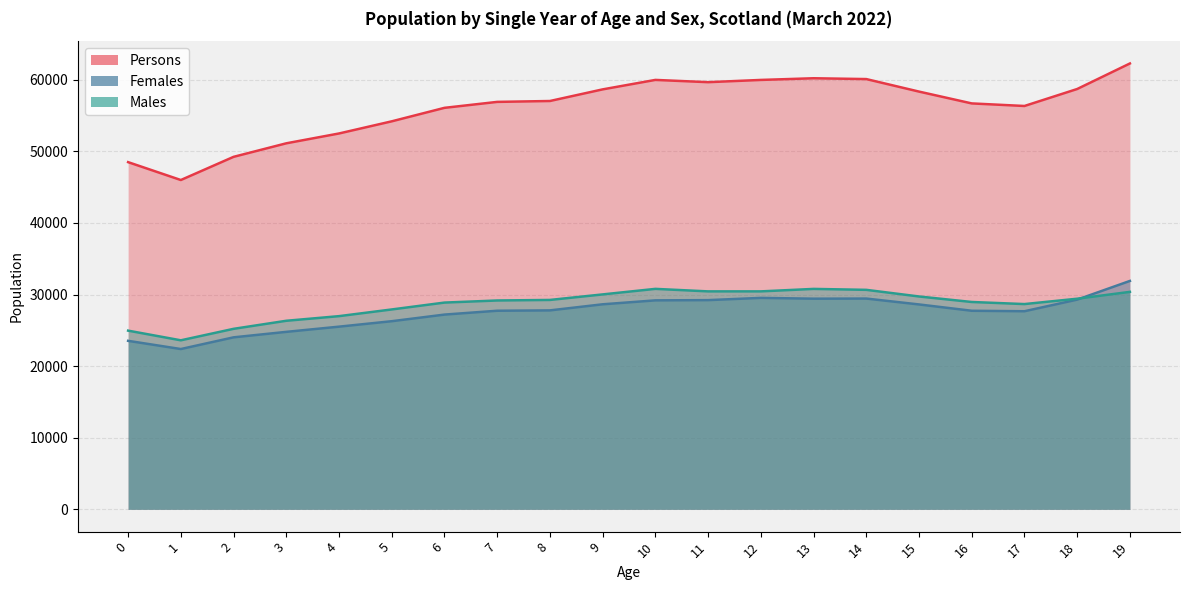

How many interior local peaks does the Persons series have?

2